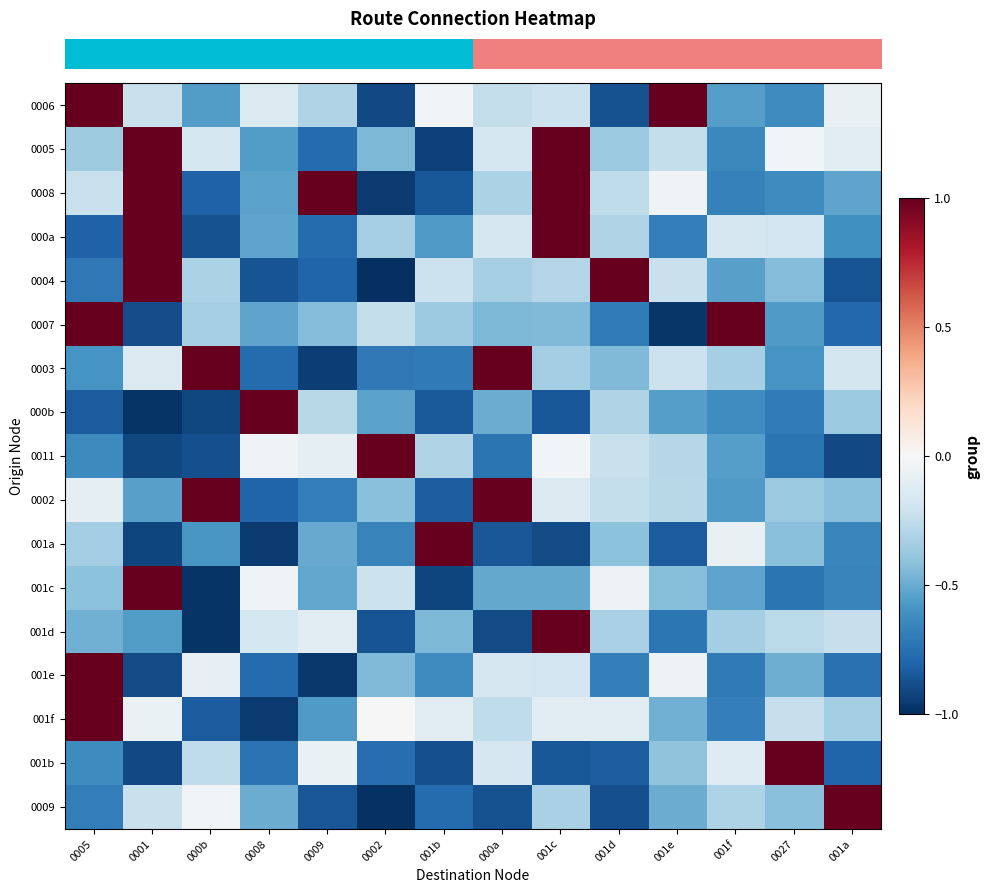

At how many categories does at least one series exceed 0?

14